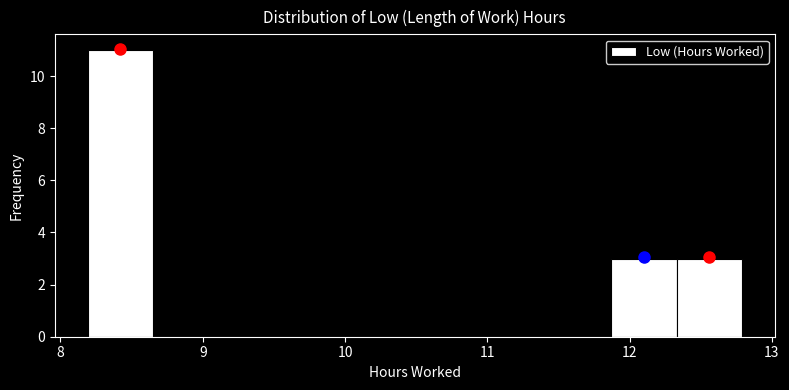

Reading left to right, transcribe this chart: for each bar, give the range it covers on the x-axis and its height. Neither the bar edges nor the heights are printed on the chart, so give them approximately, as read against the axes.

8.19 to 8.65: 11
8.65 to 9.11: 0
9.11 to 9.57: 0
9.57 to 10.03: 0
10.03 to 10.49: 0
10.49 to 10.95: 0
10.95 to 11.41: 0
11.41 to 11.87: 0
11.87 to 12.33: 3
12.33 to 12.79: 3